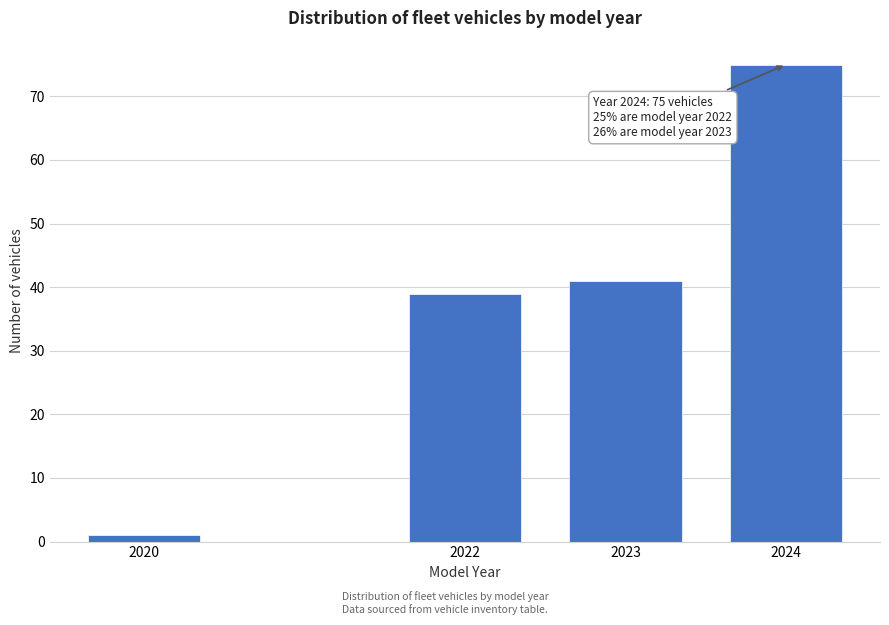

Reading left to right, list all the values displayed in this chart.

2020=1	2022=39	2023=41	2024=75